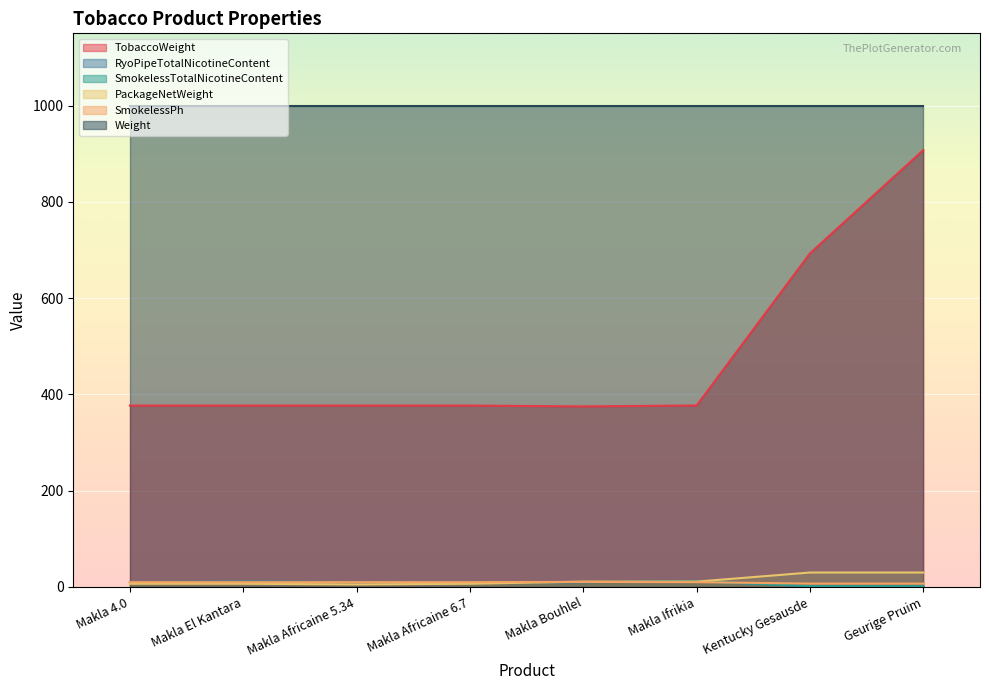

How many lines are shown in the chart?

6